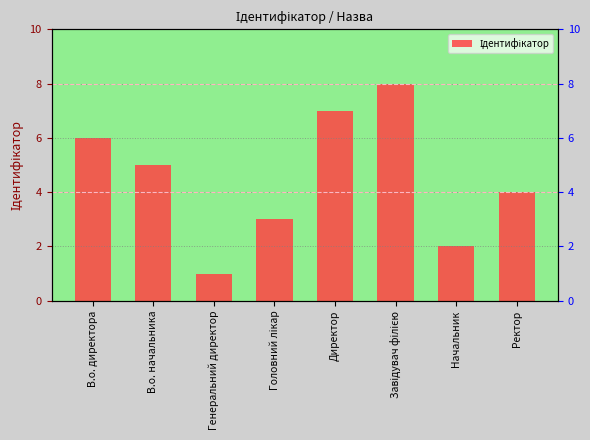

Rank the categories by value from highest to lowest.

Завідувач філією, Директор, В.о. директора, В.о. начальника, Ректор, Головний лікар, Начальник, Генеральний директор